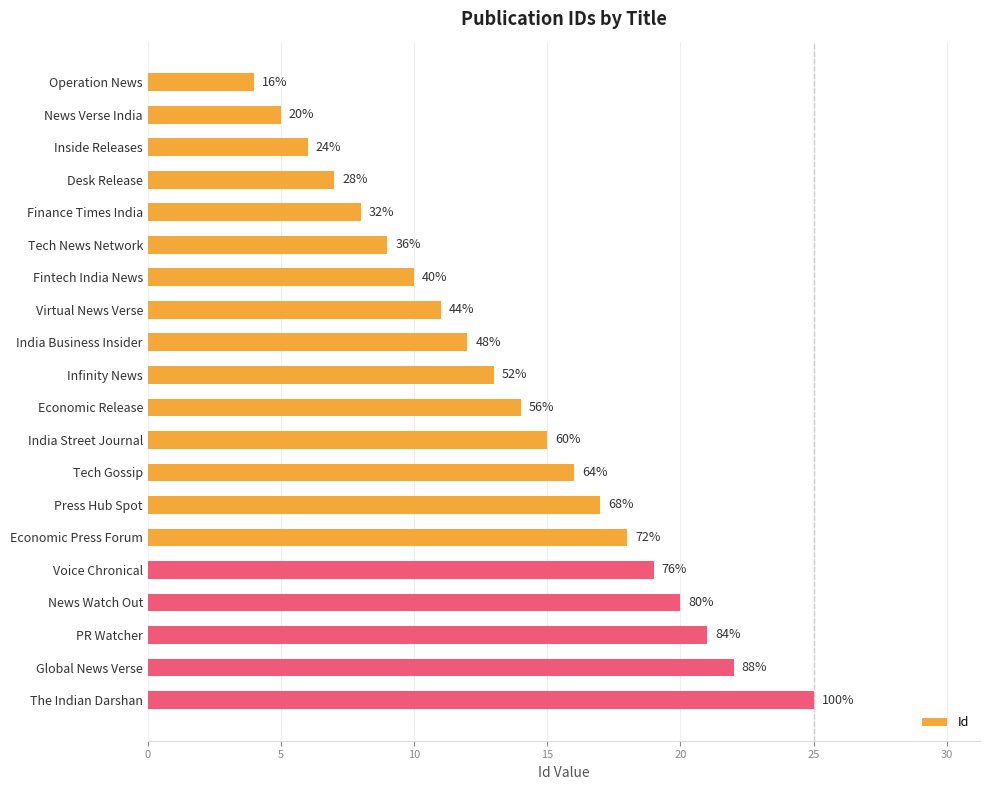

Does the chart contain any negative values?

No